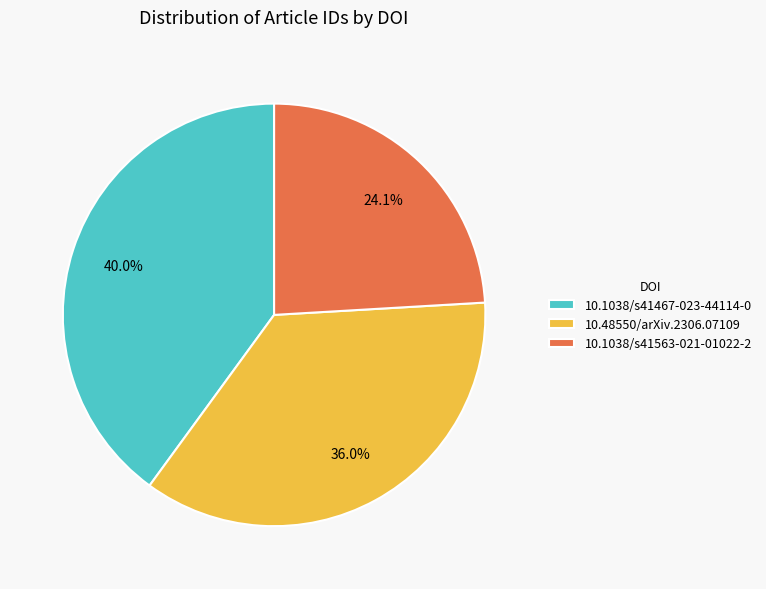

How many slices are in this pie chart?

3